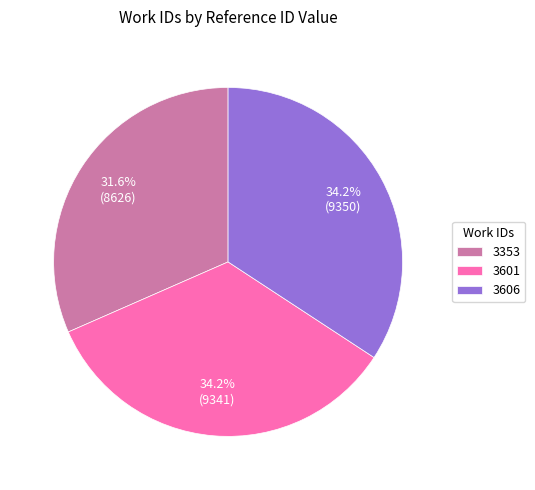

To the nearest percent, what portion does 3353 represent?

32%